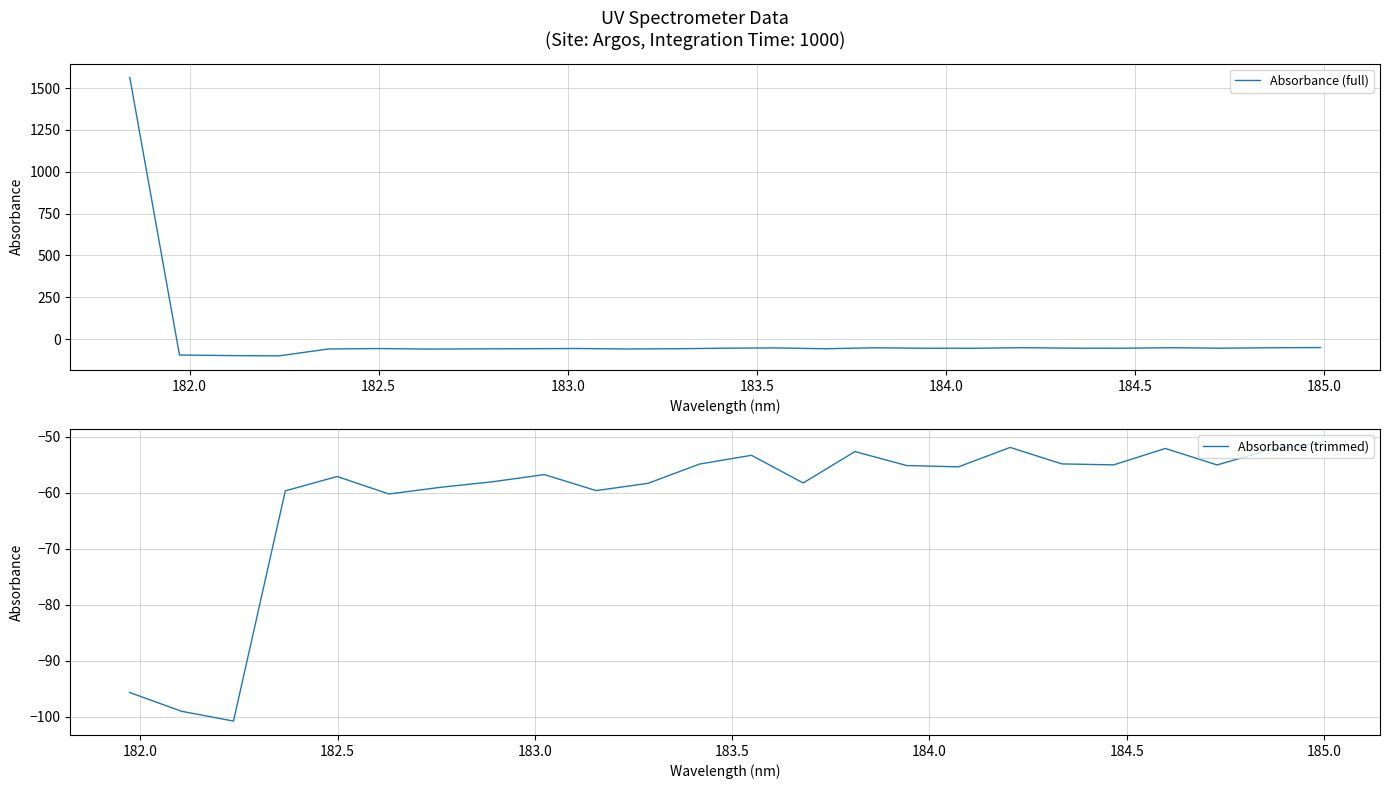

Where does the data first go above -55?

181.8418